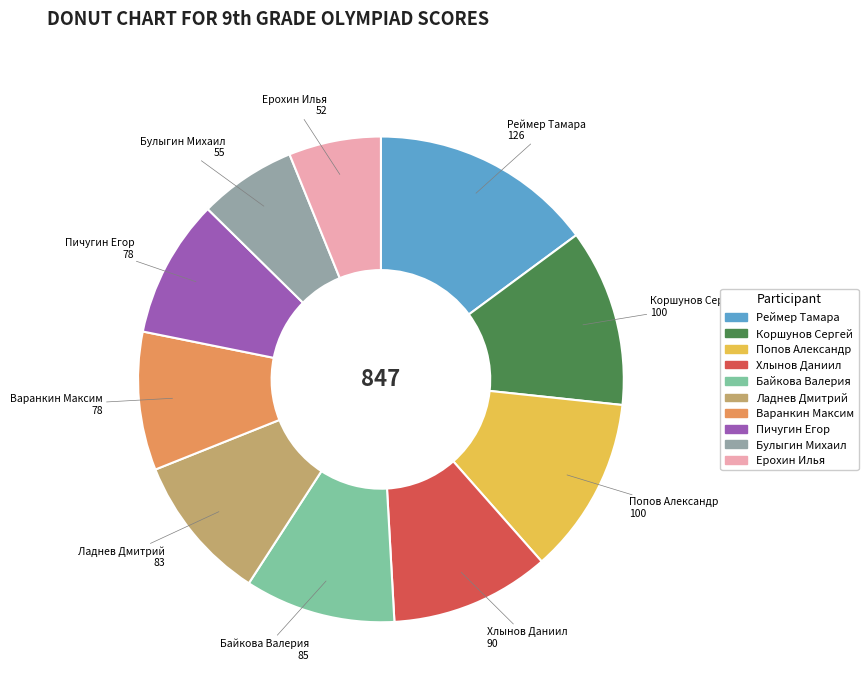

The Варанкин Максим slice represents 9% of the pie. True or false?

True